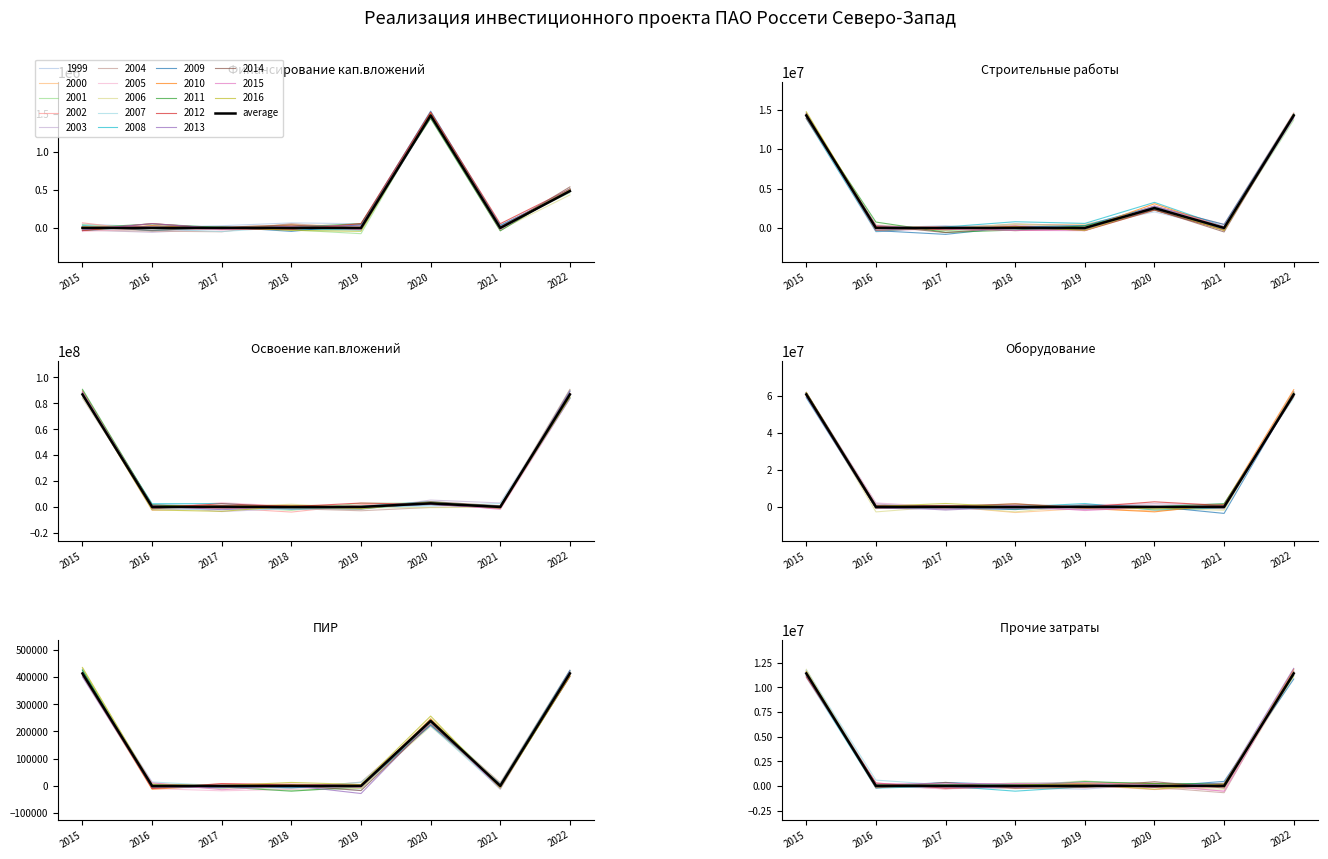

Does the chart display data point markers on the line(s)?

No